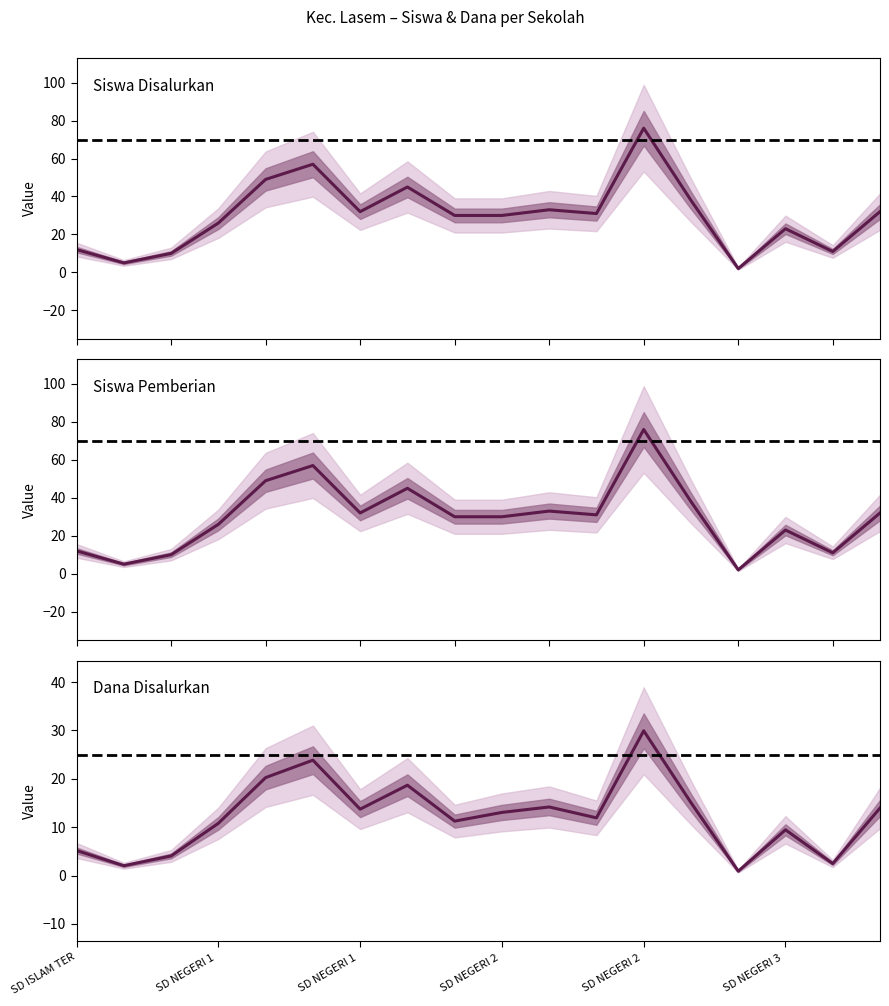

What is the maximum value shown in the chart?

76.0